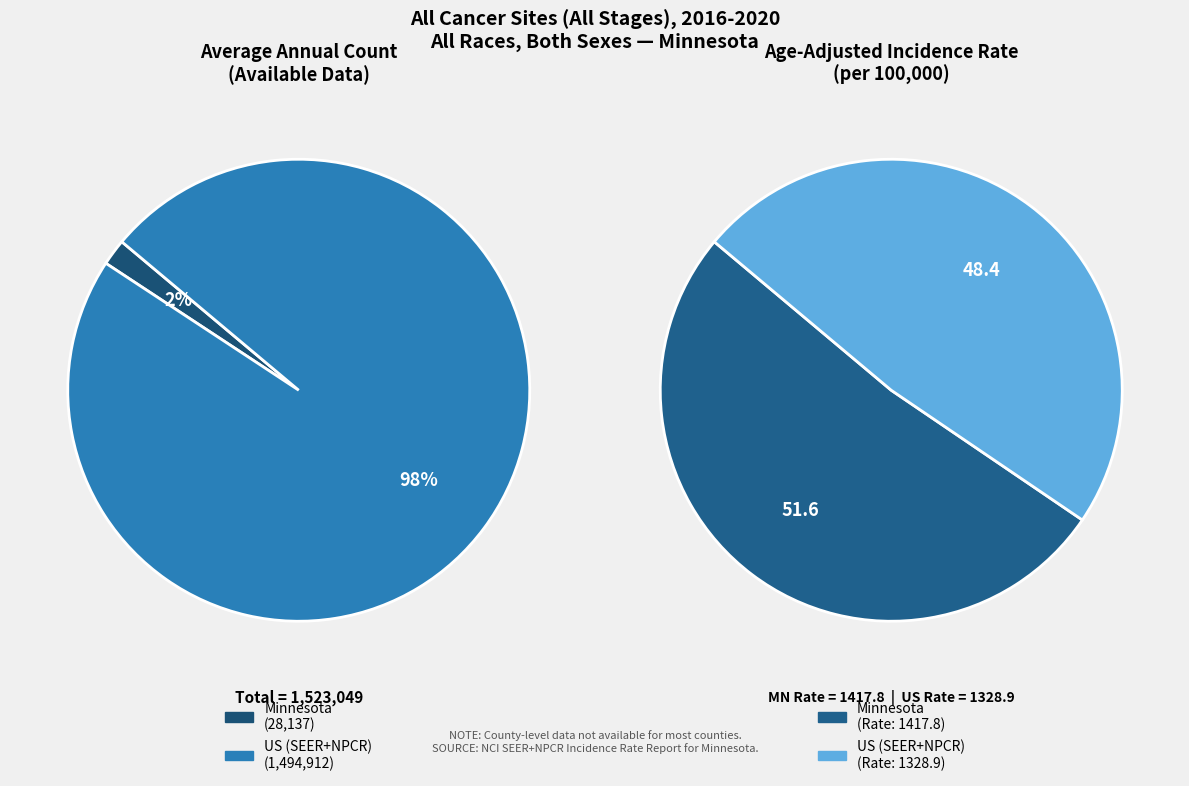

How many slices are in this pie chart?

2